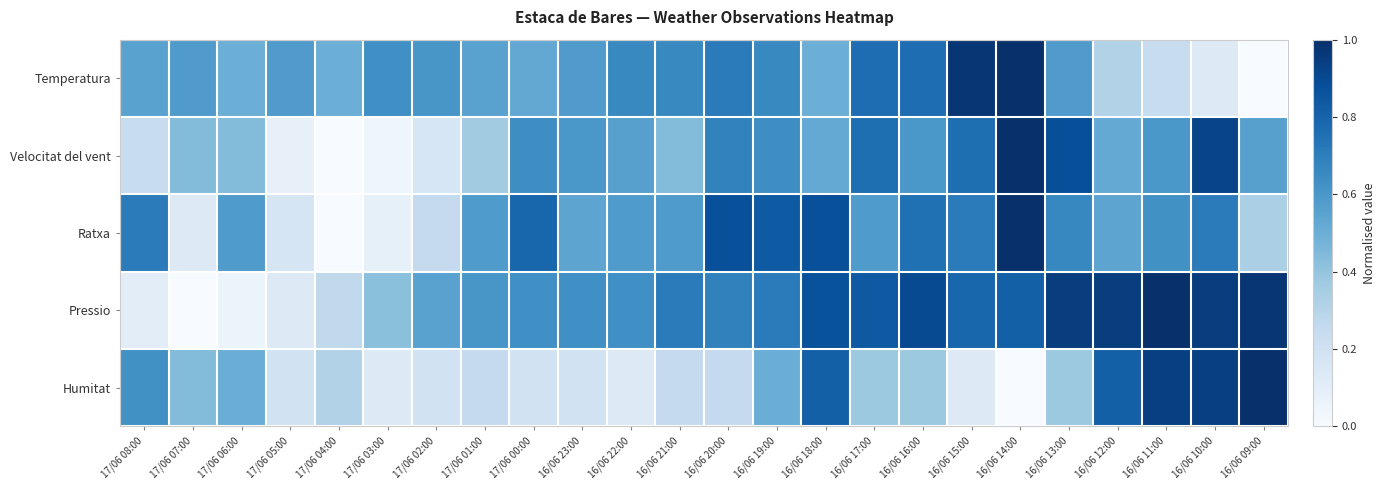

Which series has the widest spread of values?

Temperatura